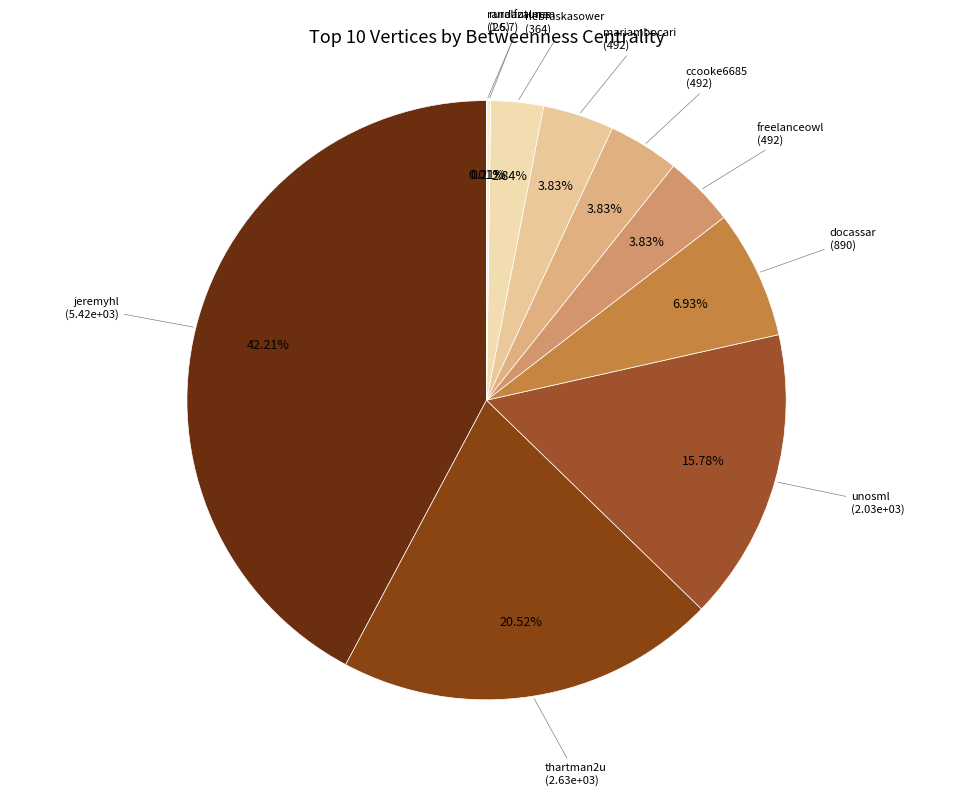

Combined, do ccooke6685 and jeremyhl account for over 50%?

No